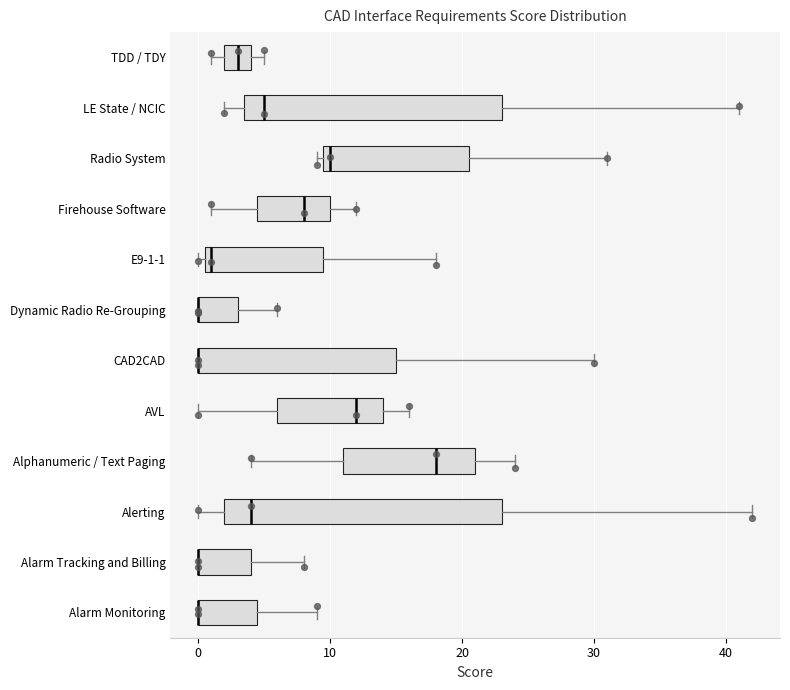

Where is the left edge of the box for Alarm Tracking and Billing on the x-axis? The values are not printed on the chart, so give them approximately, as read against the axis.

0